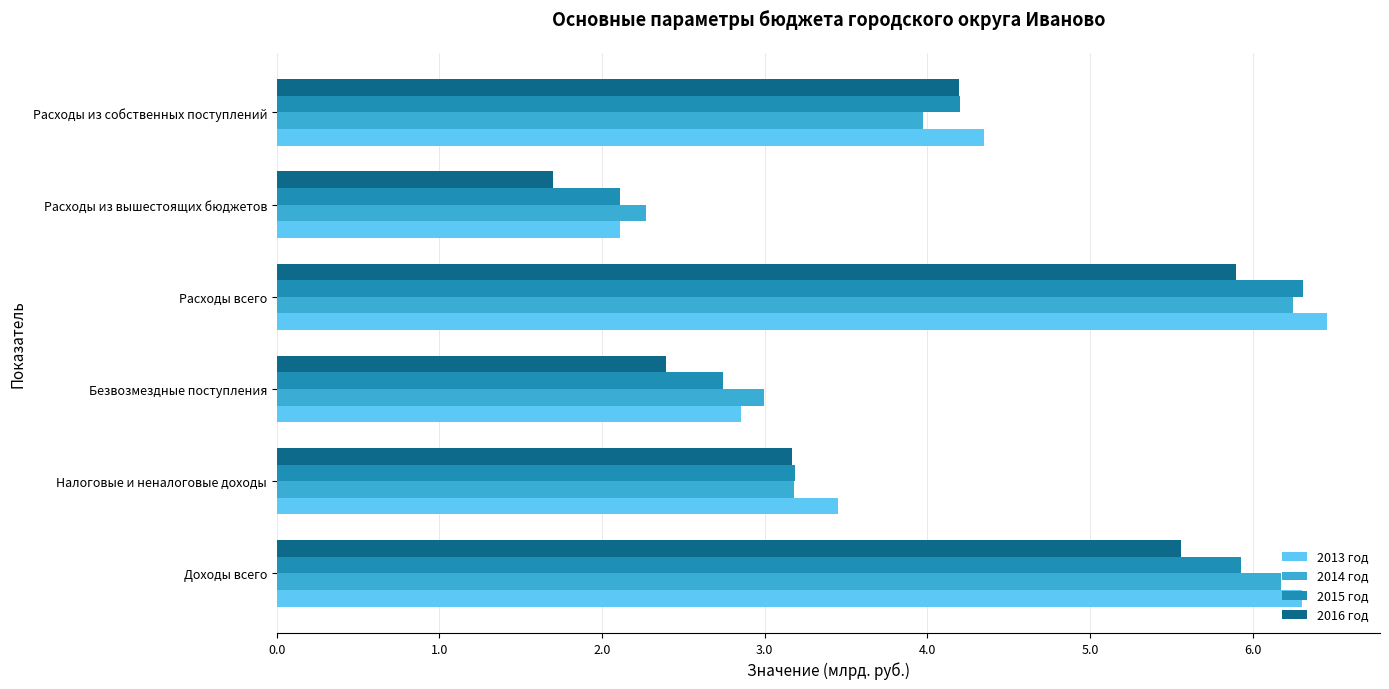

What value does the 2014 год series have at Безвозмездные поступления?

3.0